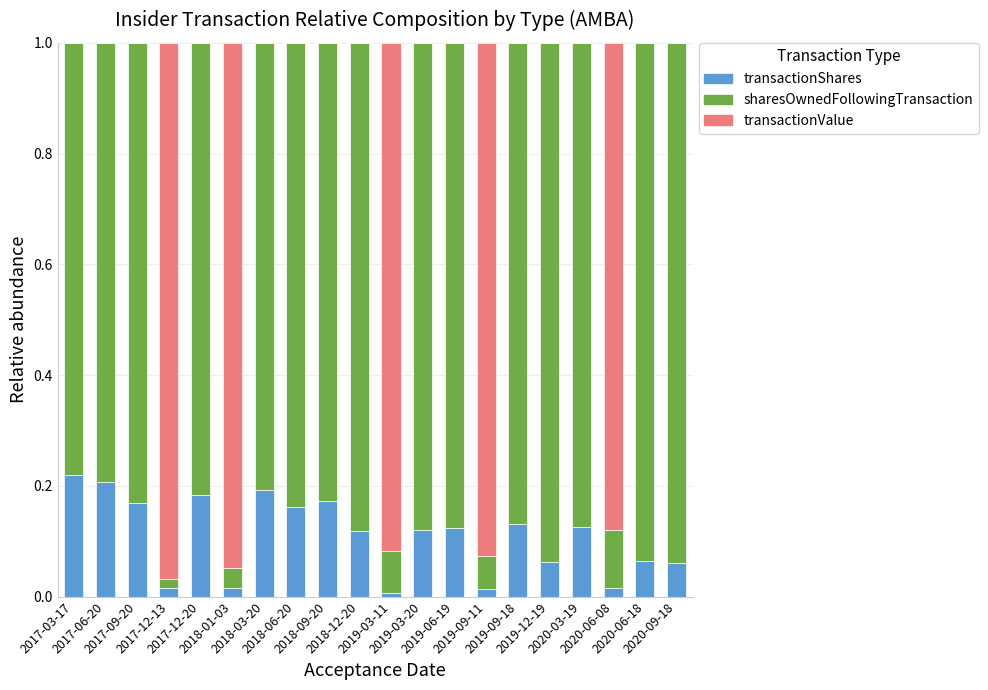

What is the sum of all transactionShares values?

2.2